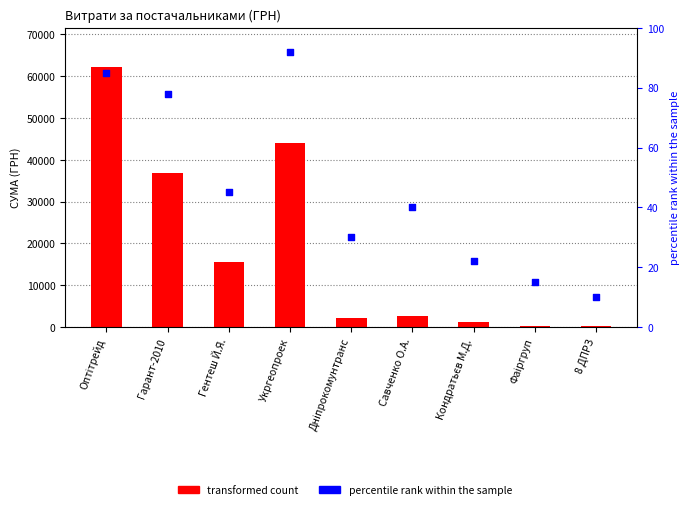

Which series has the largest total across all categories?

transformed count